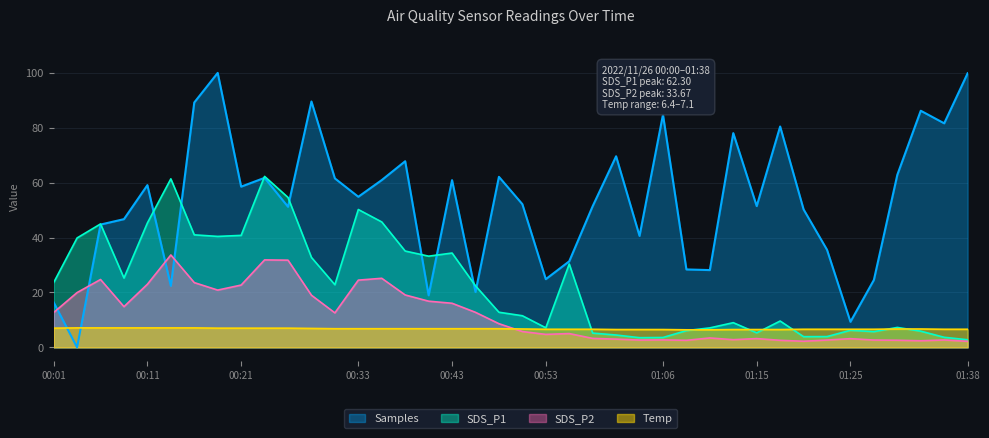

Is the value of SDS_P2 at 00:36 greater than the value of Temp at 01:08?

Yes